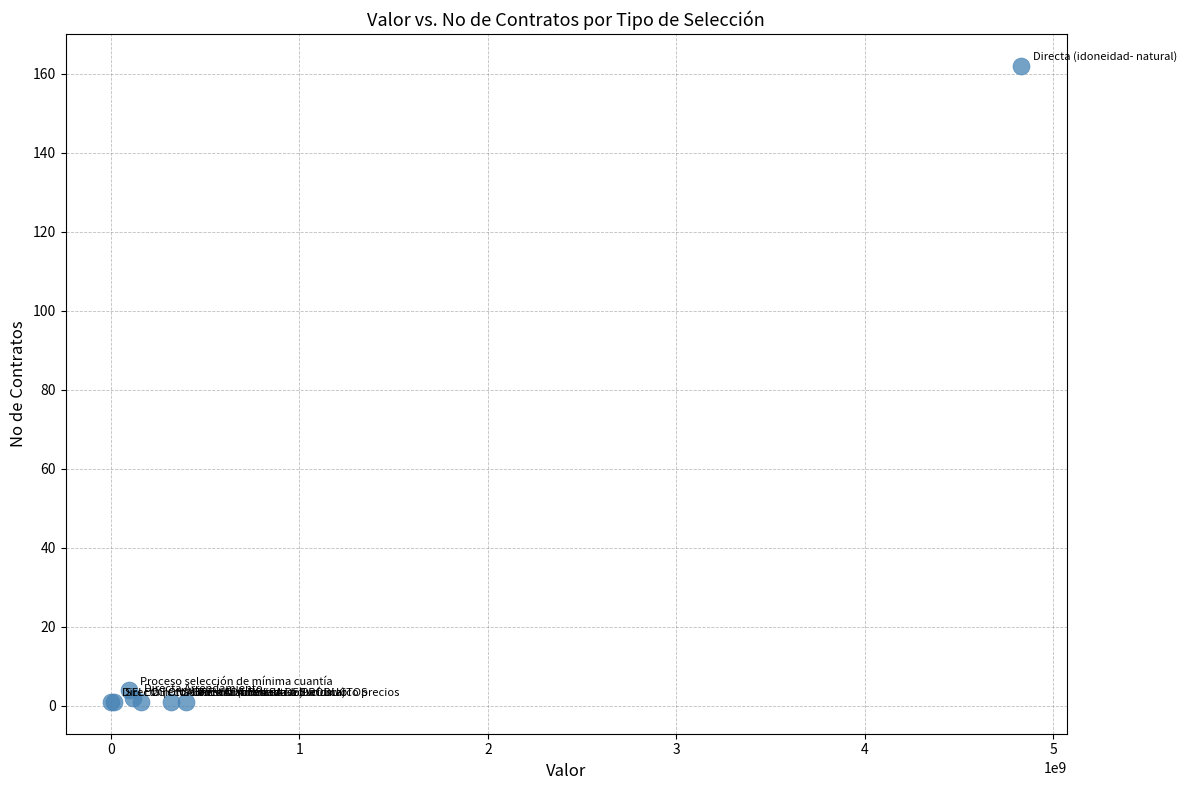

What Y value in the scatter plot is closest to 81?

4